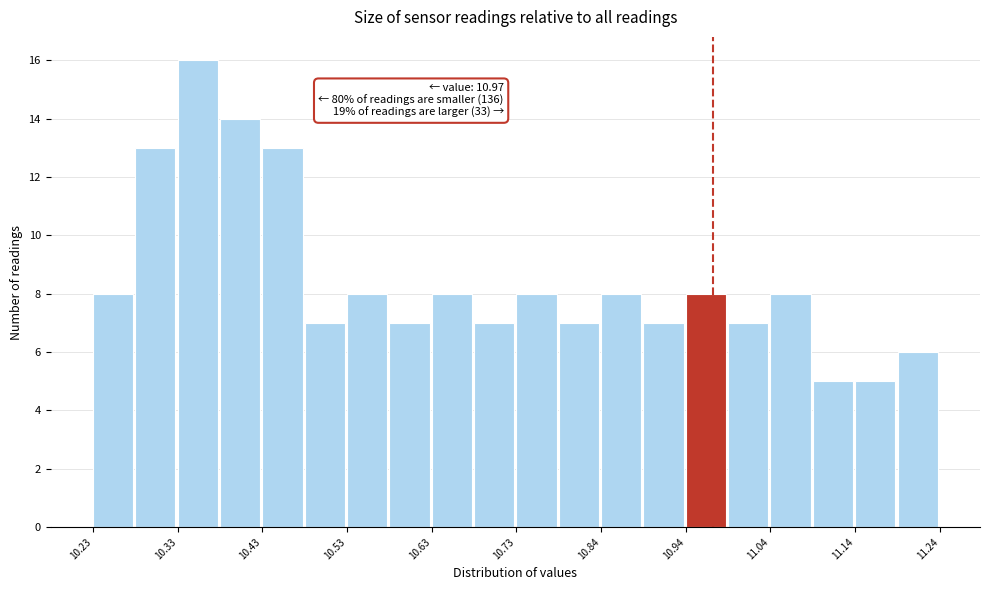

Read against the x-axis, roughly where is the centre of the tallest bar?

10.36